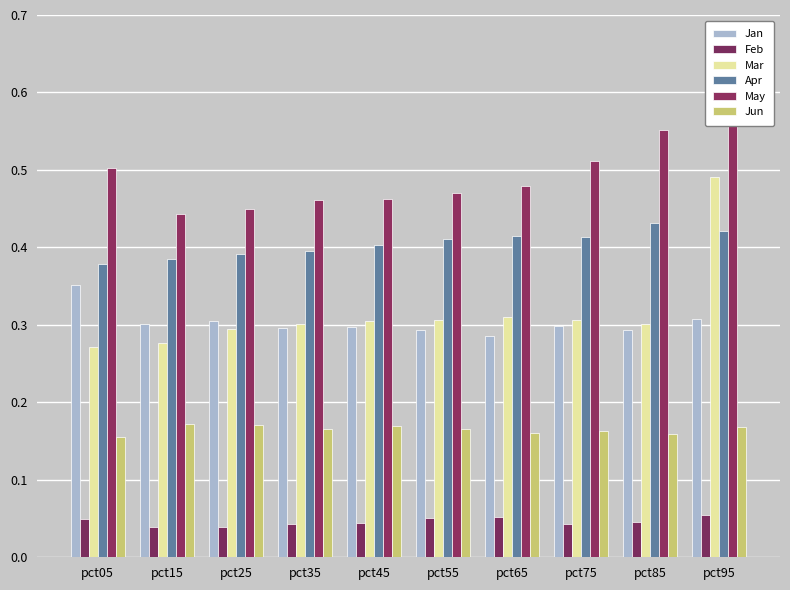

What are all the series names shown in the legend?

Jan, Feb, Mar, Apr, May, Jun